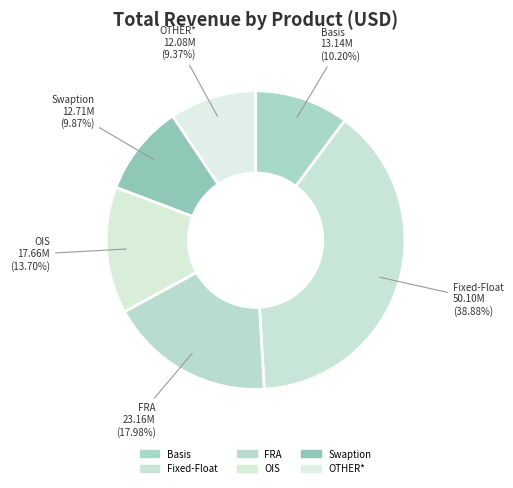

How many slices are in this pie chart?

6